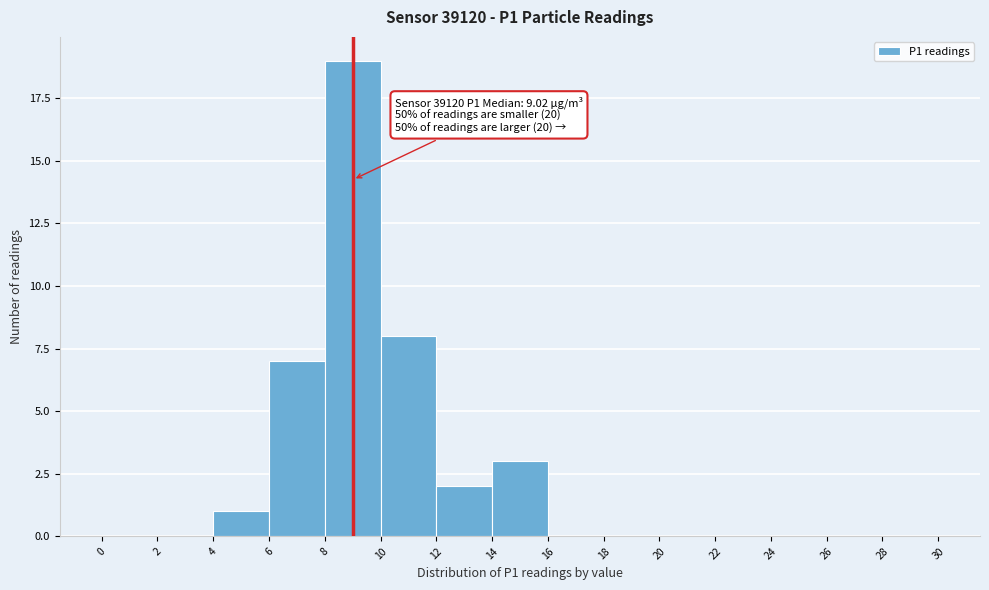

Which range on the x-axis has the tallest bar?

8 to 10